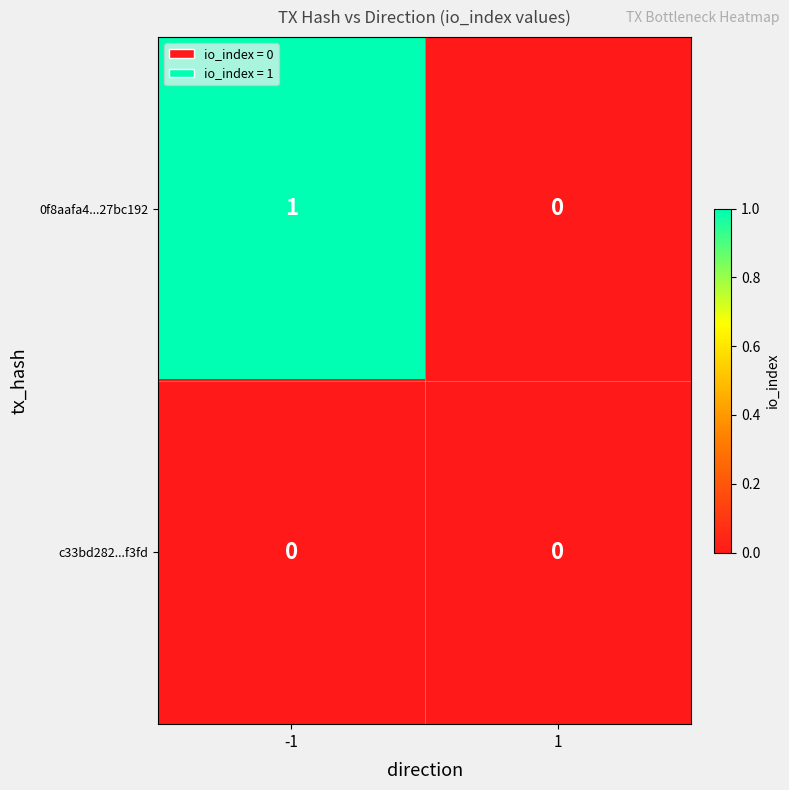

Count the number of data series in this chart.

2